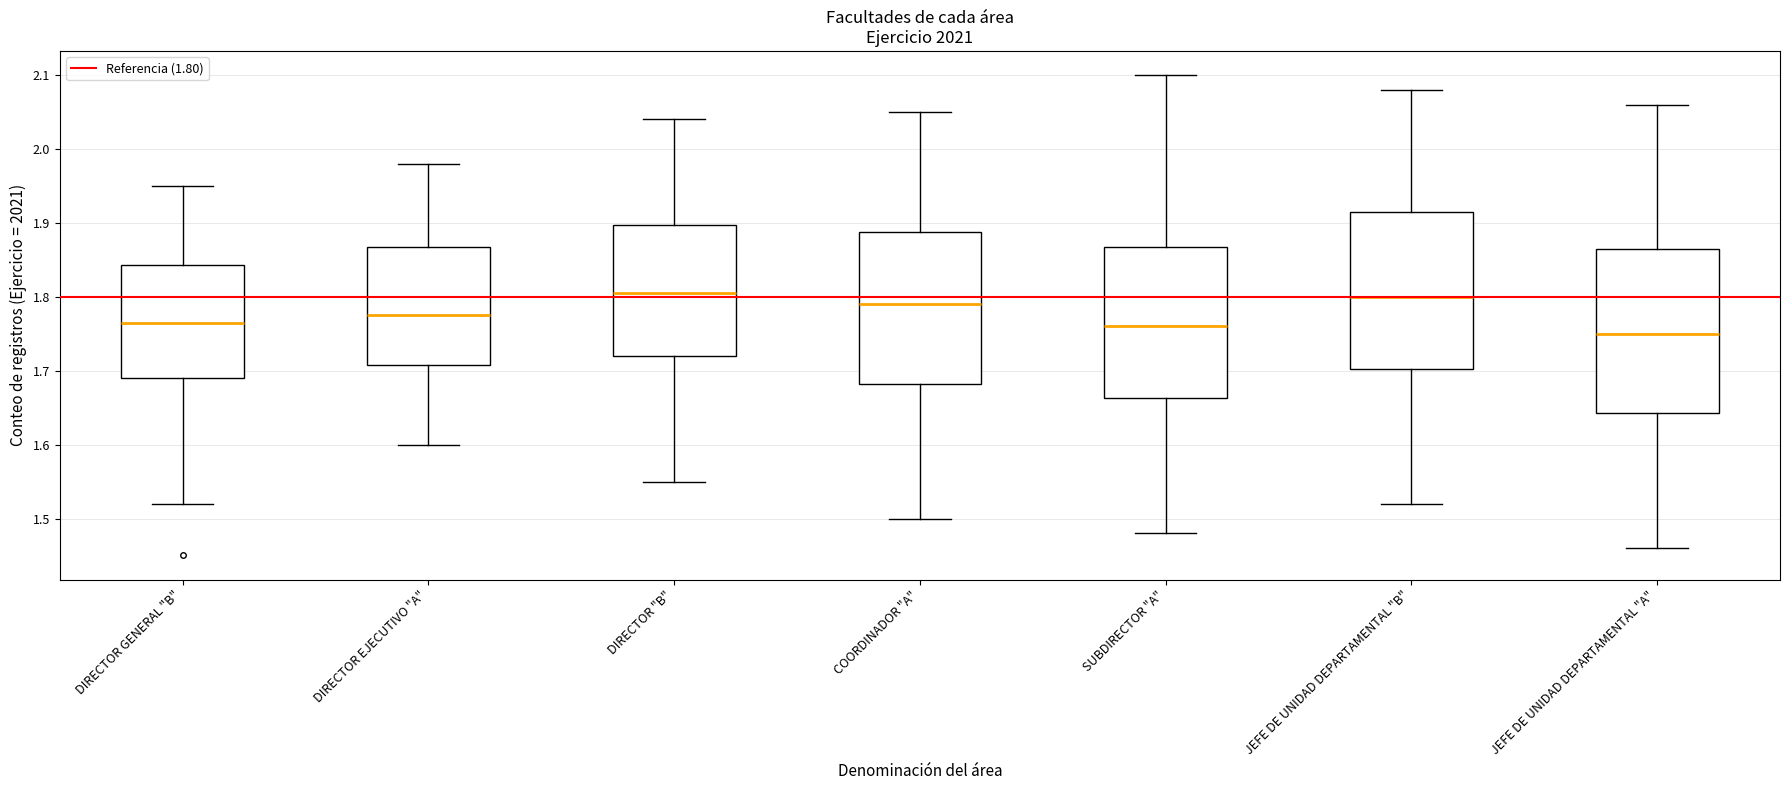

Which box's median line is the lowest?

JEFE DE UNIDAD DEPARTAMENTAL "A"